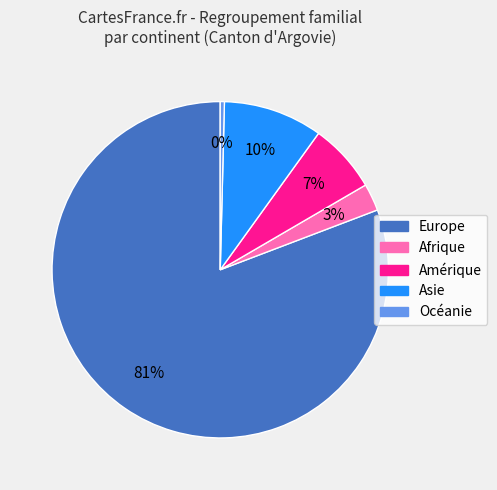

Is there any slice that represents more than half of the pie?

Yes